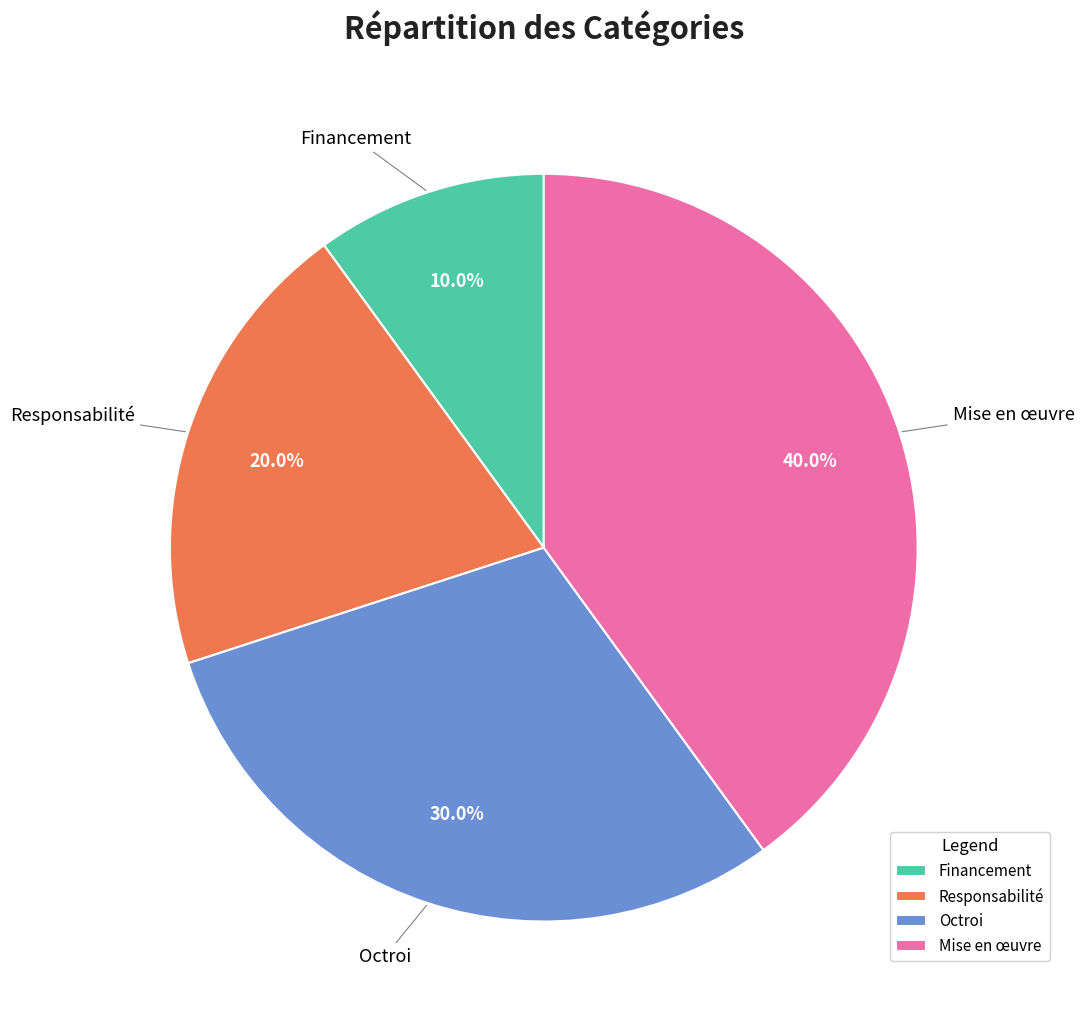

What portion of the pie excludes Mise en œuvre?

60.0%